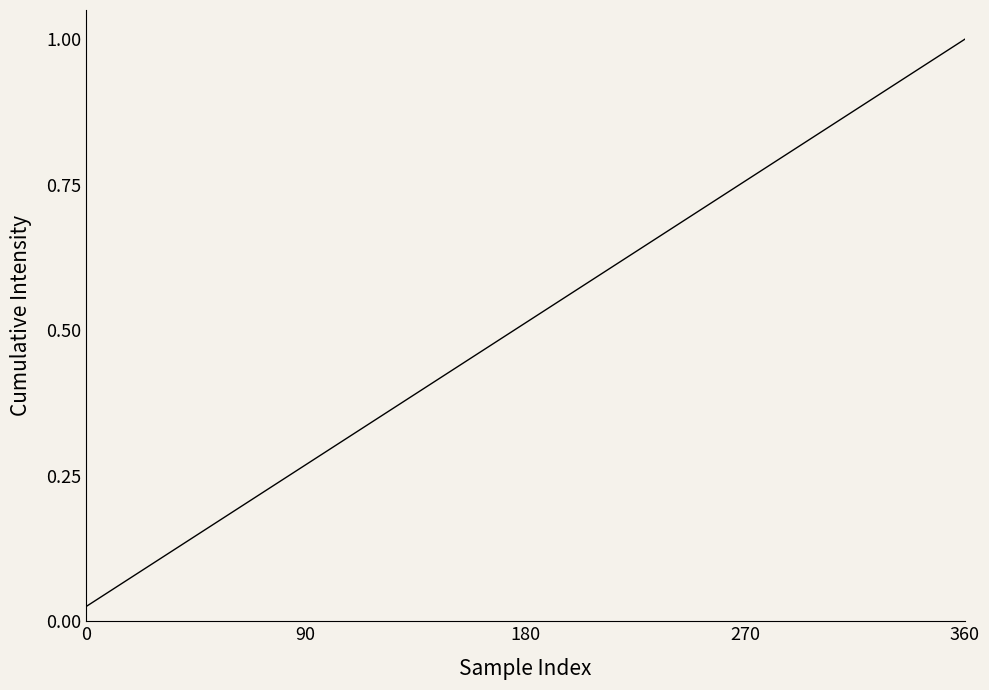

At which category does the chart reach its peak across all series?

360